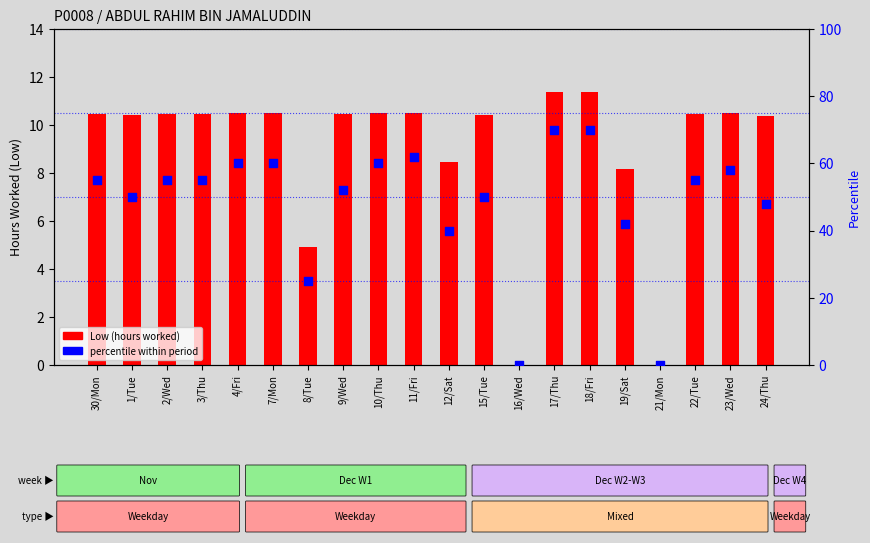

Is the value of percentile within period at 21/Mon greater than the value of Low (hours worked) at 22/Tue?

No